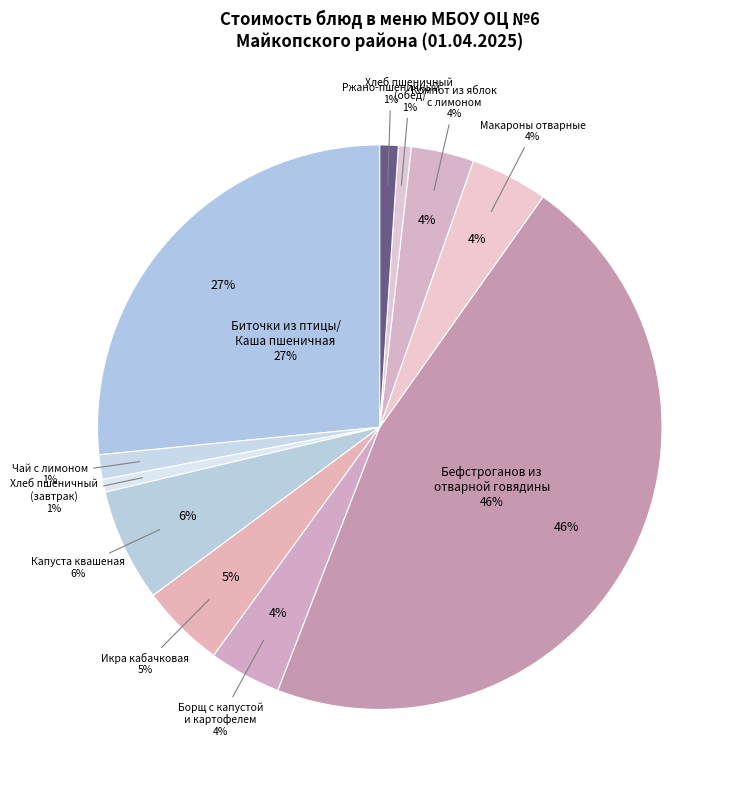

How many slices are in this pie chart?

11